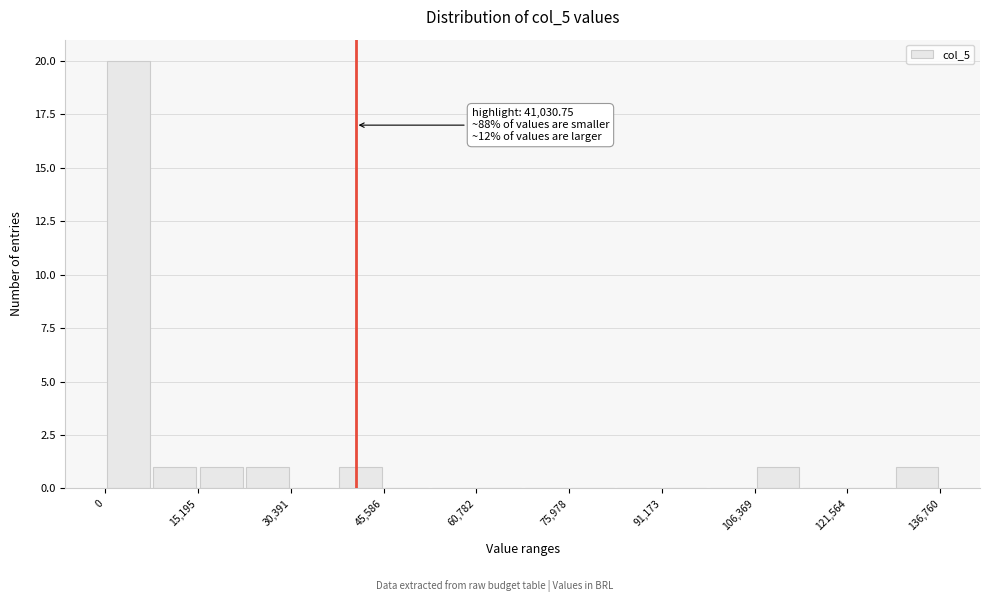

Read against the x-axis, roughly where is the centre of the tallest bar?

4000